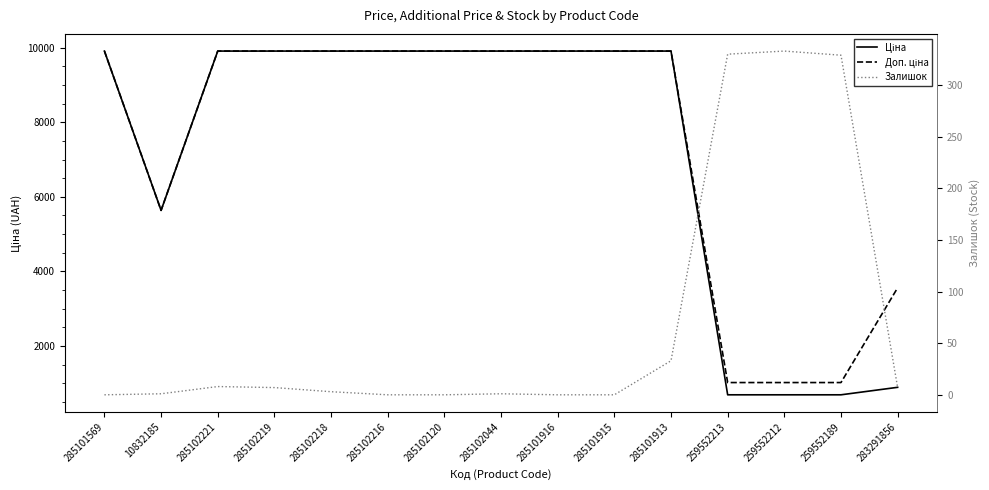

What is the average value of the Ціна series?

7178.5